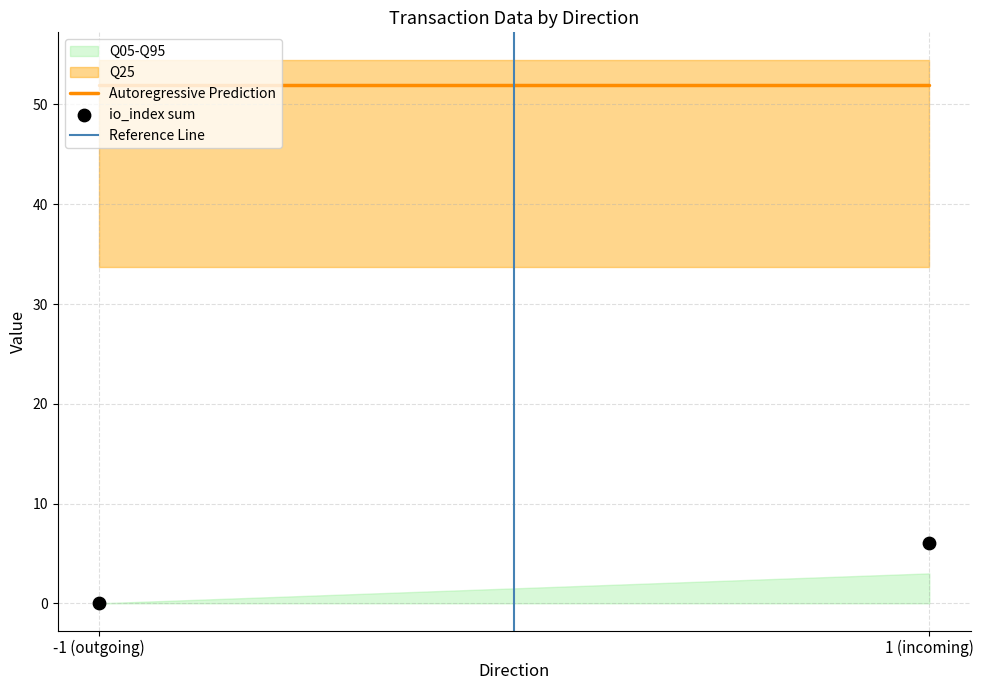

What is the range of Y values (max minus min)?

6